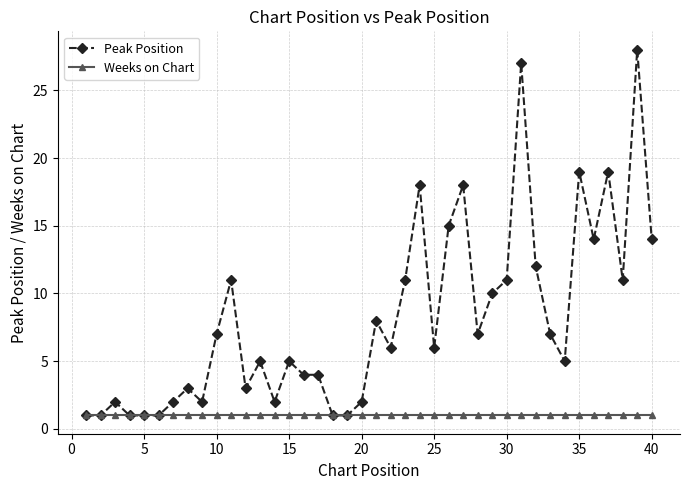

What is the maximum value for Peak Position?

28